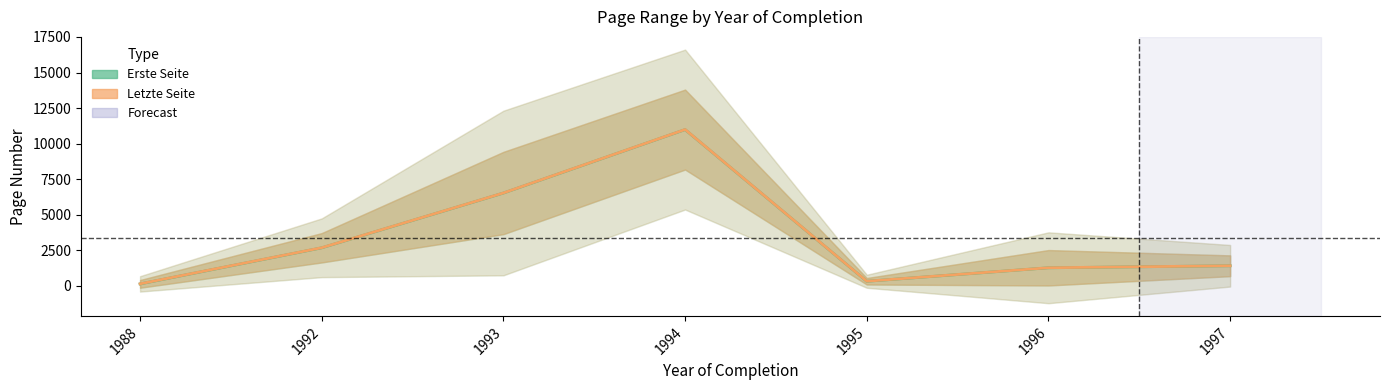

Which series has the widest spread of values?

Letzte Seite